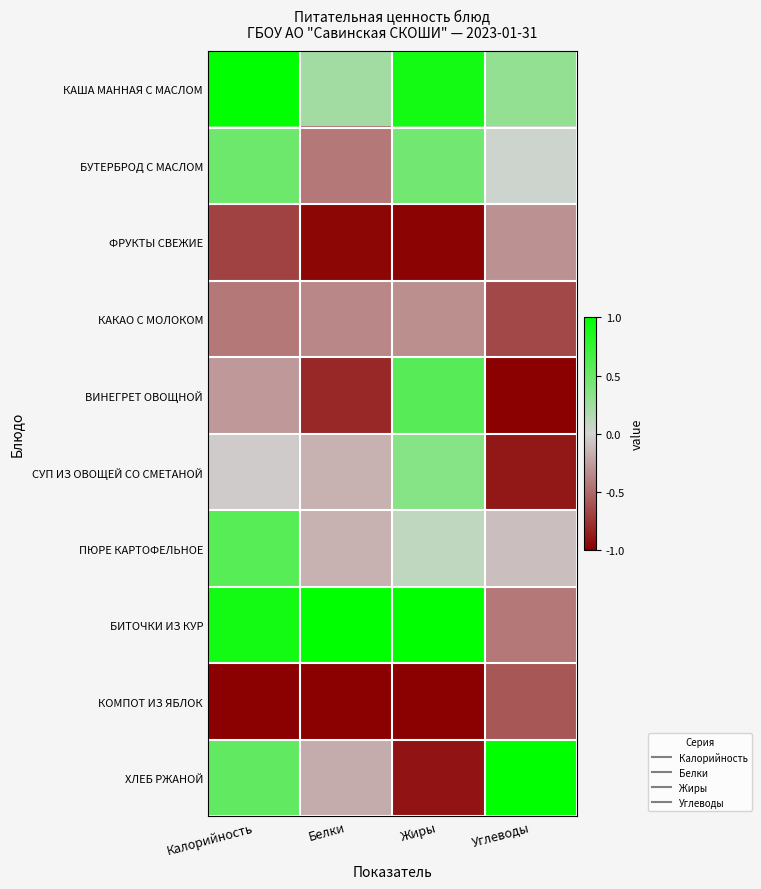

Which category has the lowest value across all series?

Углеводы